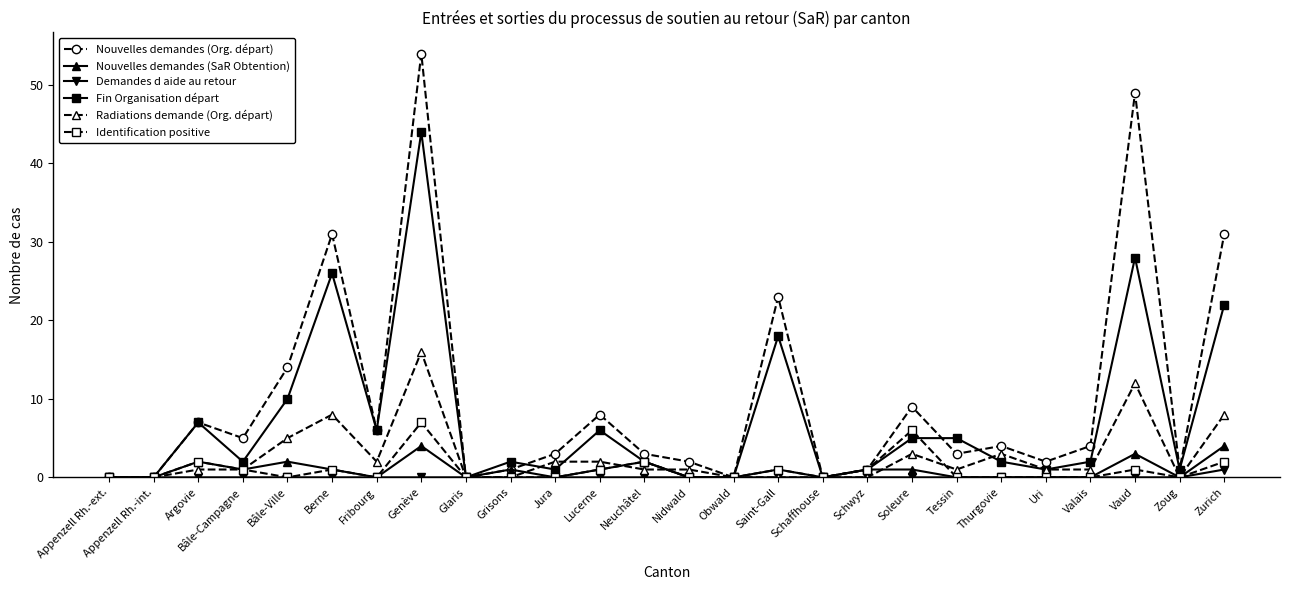

How many data points in Nouvelles demandes (SaR Obtention) are less than 1?

13